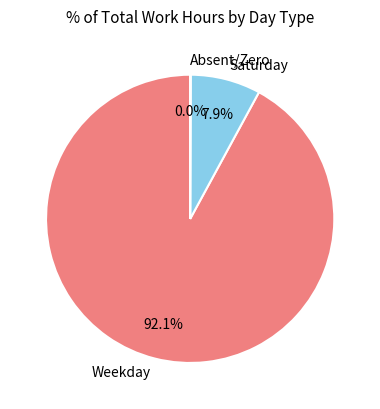

Which category accounts for the majority?

Weekday